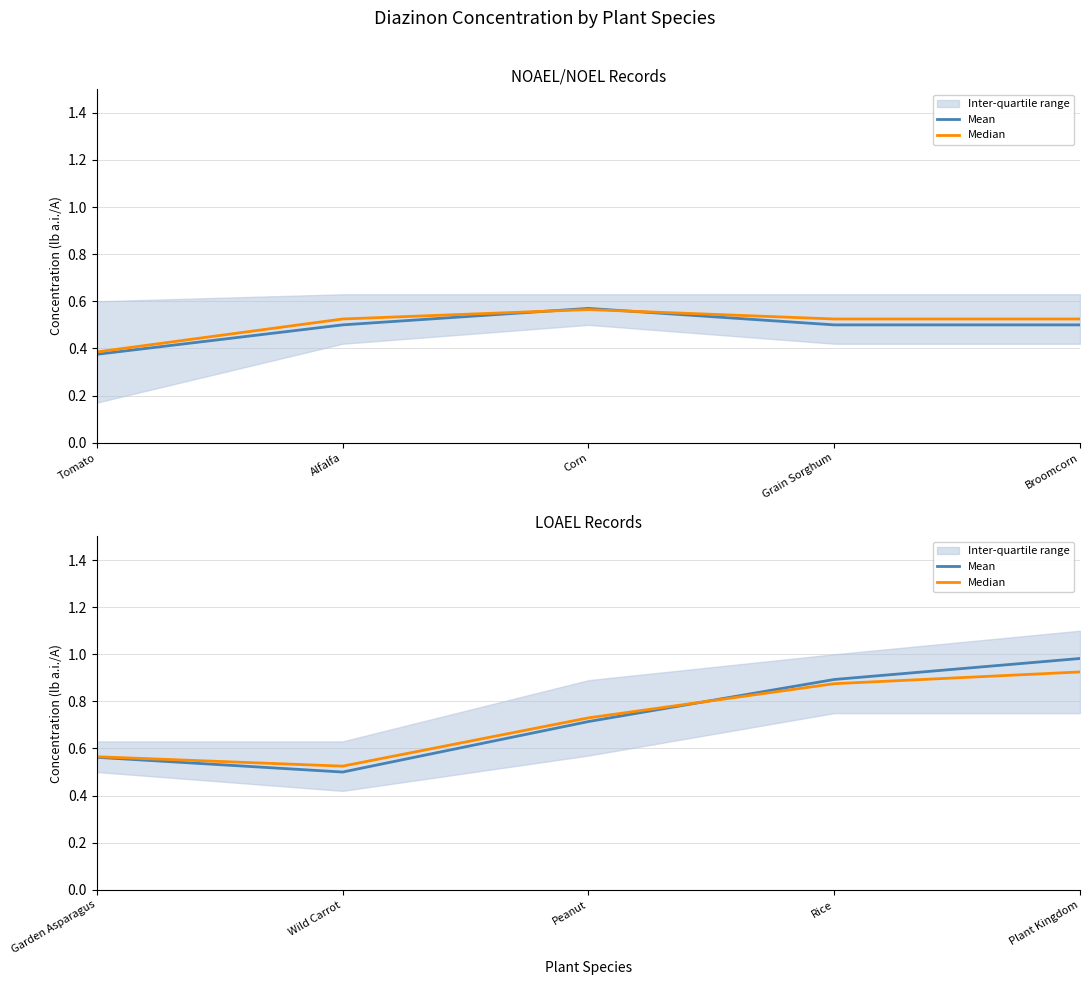

Which series changed the most between Garden Asparagus and Wild Carrot?

Mean